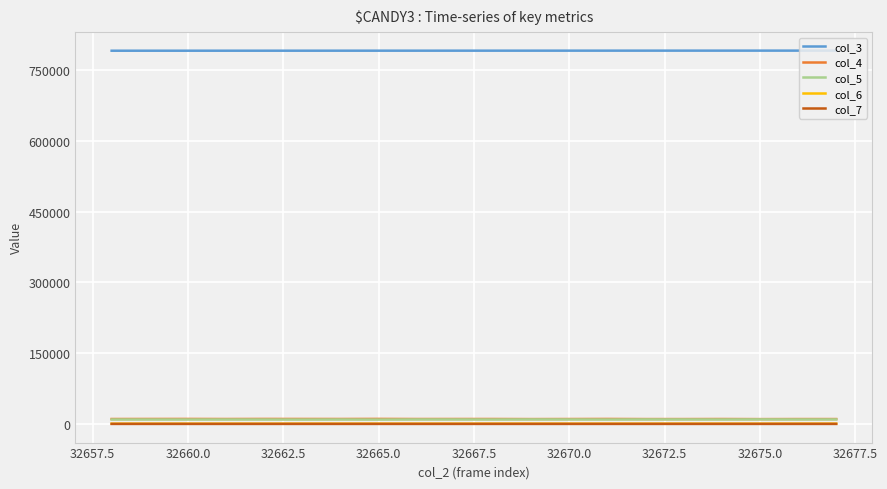

What is the difference between the second highest and second lowest values in the col_6 series?

70